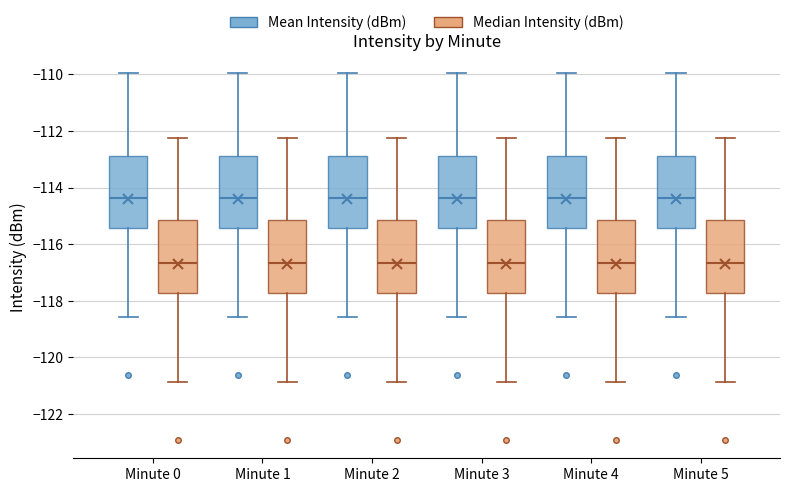

Reading left to right, transcribe this box plot: for each box, give where its median line is, the range the box spans, and where its two whiskers end, as read against the y-axis. The values are not printed on the chart, so give them approximately, as read against the axis.

Minute 0 (Mean Intensity (dBm)): median -114.4, box -115.4 to -112.8, whiskers -118.6 to -110.0
Minute 0 (Median Intensity (dBm)): median -116.6, box -117.8 to -115.2, whiskers -120.8 to -112.2
Minute 1 (Mean Intensity (dBm)): median -114.4, box -115.4 to -112.8, whiskers -118.6 to -110.0
Minute 1 (Median Intensity (dBm)): median -116.6, box -117.8 to -115.2, whiskers -120.8 to -112.2
Minute 2 (Mean Intensity (dBm)): median -114.4, box -115.4 to -112.8, whiskers -118.6 to -110.0
Minute 2 (Median Intensity (dBm)): median -116.6, box -117.8 to -115.2, whiskers -120.8 to -112.2
Minute 3 (Mean Intensity (dBm)): median -114.4, box -115.4 to -112.8, whiskers -118.6 to -110.0
Minute 3 (Median Intensity (dBm)): median -116.6, box -117.8 to -115.2, whiskers -120.8 to -112.2
Minute 4 (Mean Intensity (dBm)): median -114.4, box -115.4 to -112.8, whiskers -118.6 to -110.0
Minute 4 (Median Intensity (dBm)): median -116.6, box -117.8 to -115.2, whiskers -120.8 to -112.2
Minute 5 (Mean Intensity (dBm)): median -114.4, box -115.4 to -112.8, whiskers -118.6 to -110.0
Minute 5 (Median Intensity (dBm)): median -116.6, box -117.8 to -115.2, whiskers -120.8 to -112.2